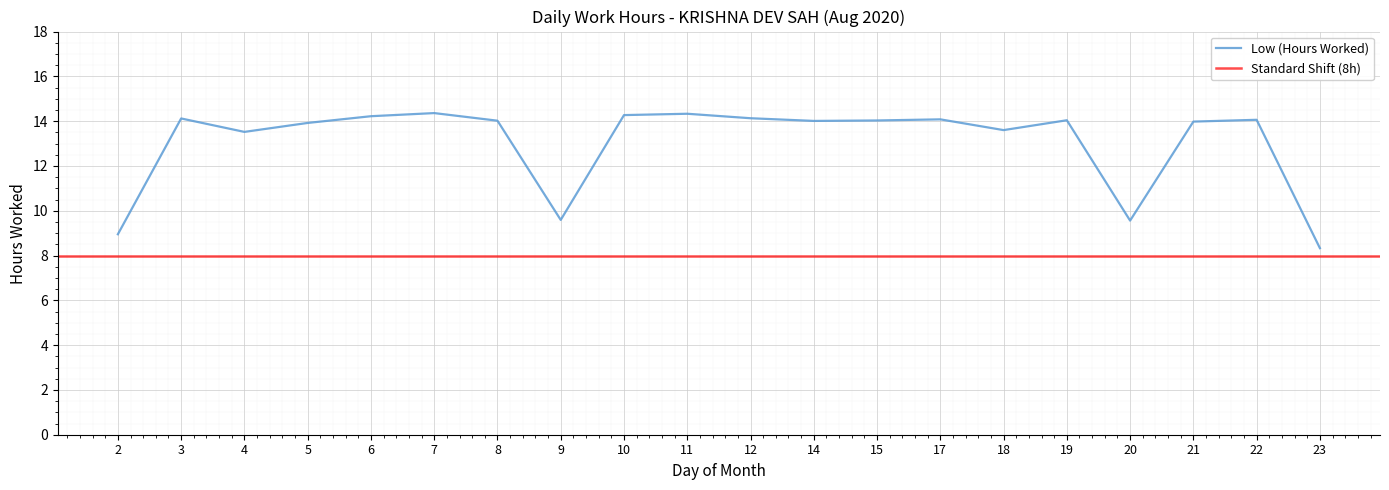

What is the change in value from 8 to 10?

+0.2